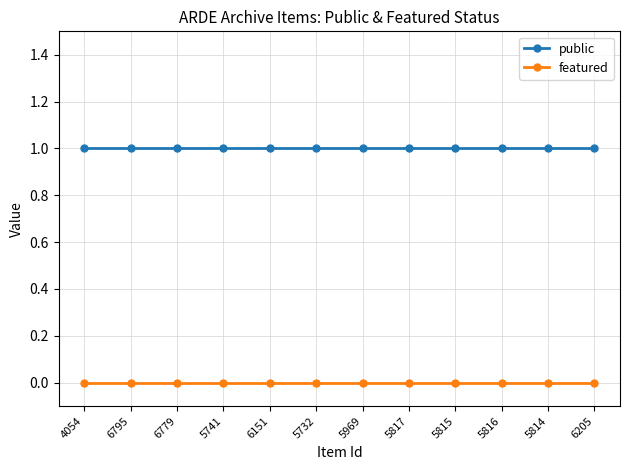

What is the value of the public point at the 8th from the left?

1